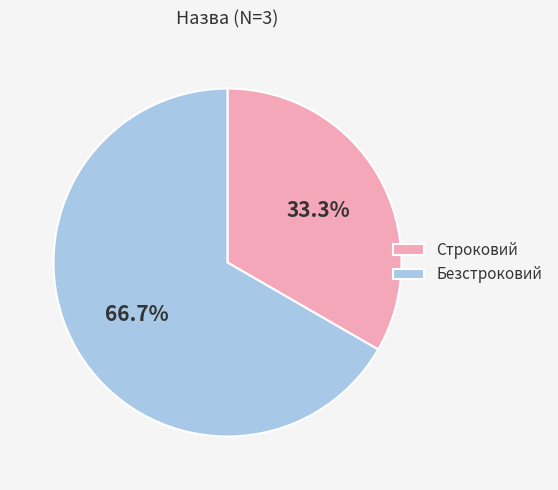

Between Безстроковий and Строковий, which is larger?

Безстроковий